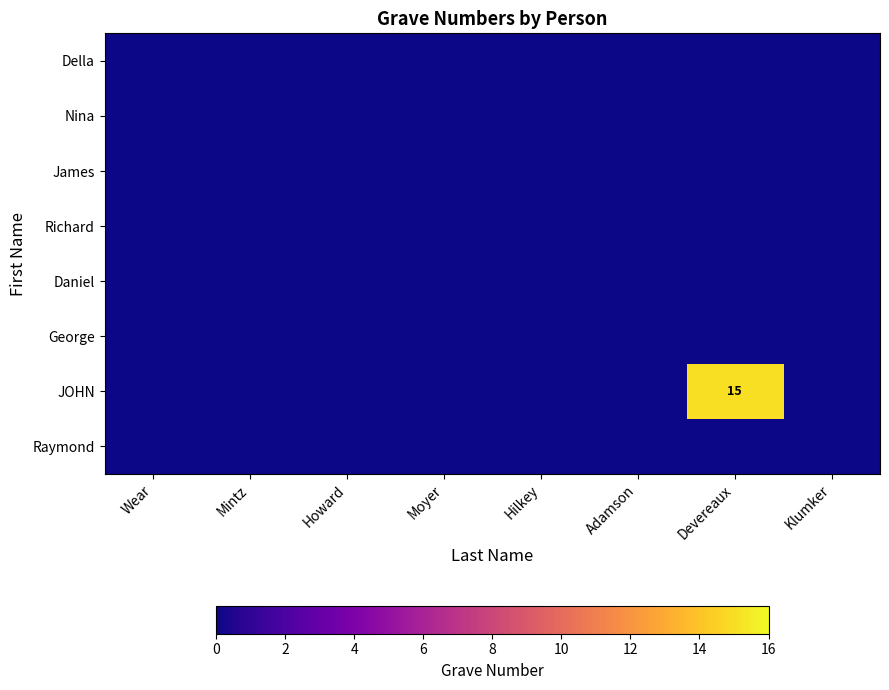

At which label is Daniel closest to 0?

Wear